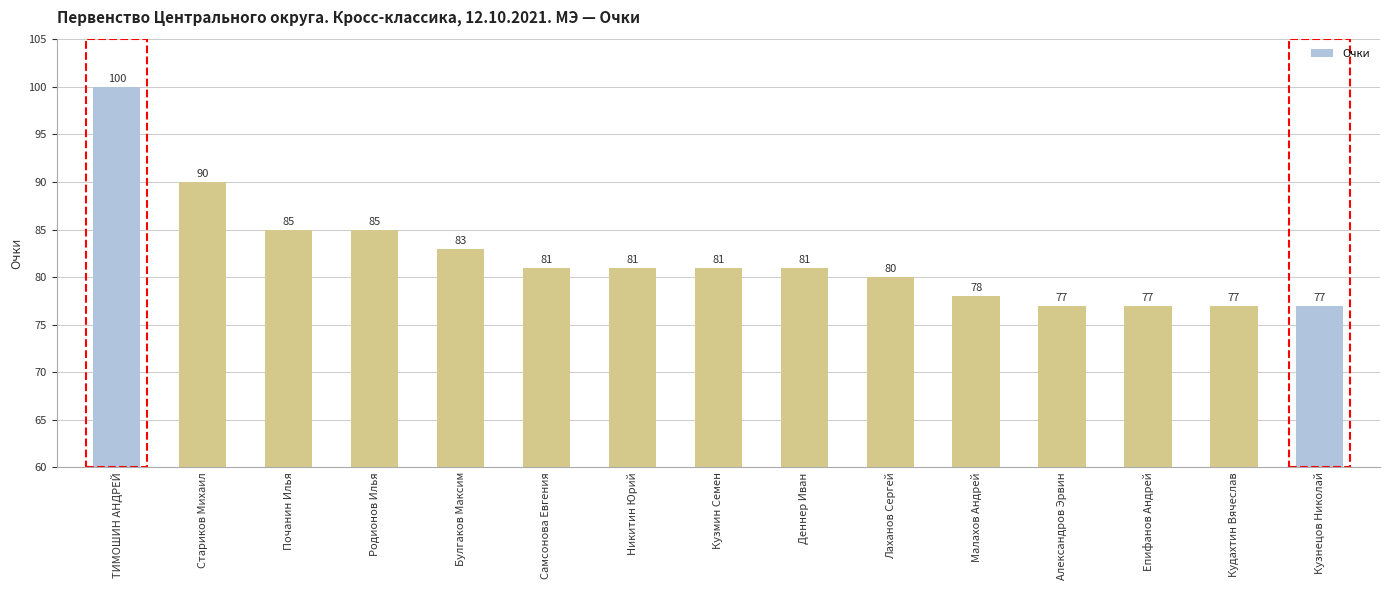

At which label is the value closest to 88?

Стариков Михаил